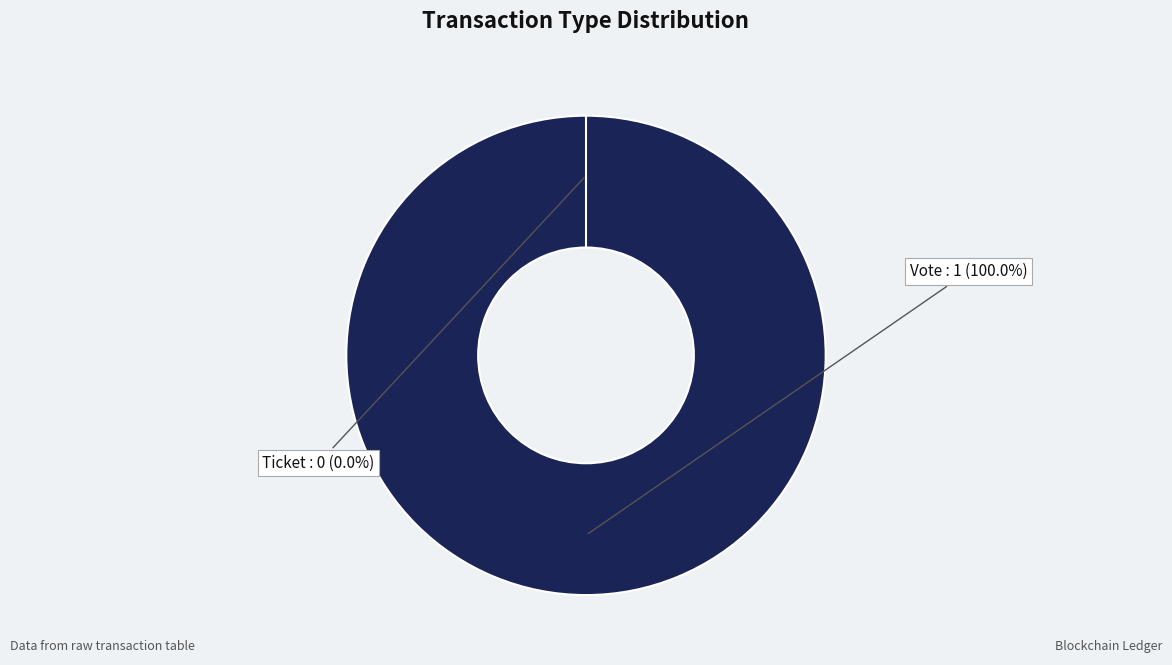

Which has a higher value, Vote or Ticket?

Vote